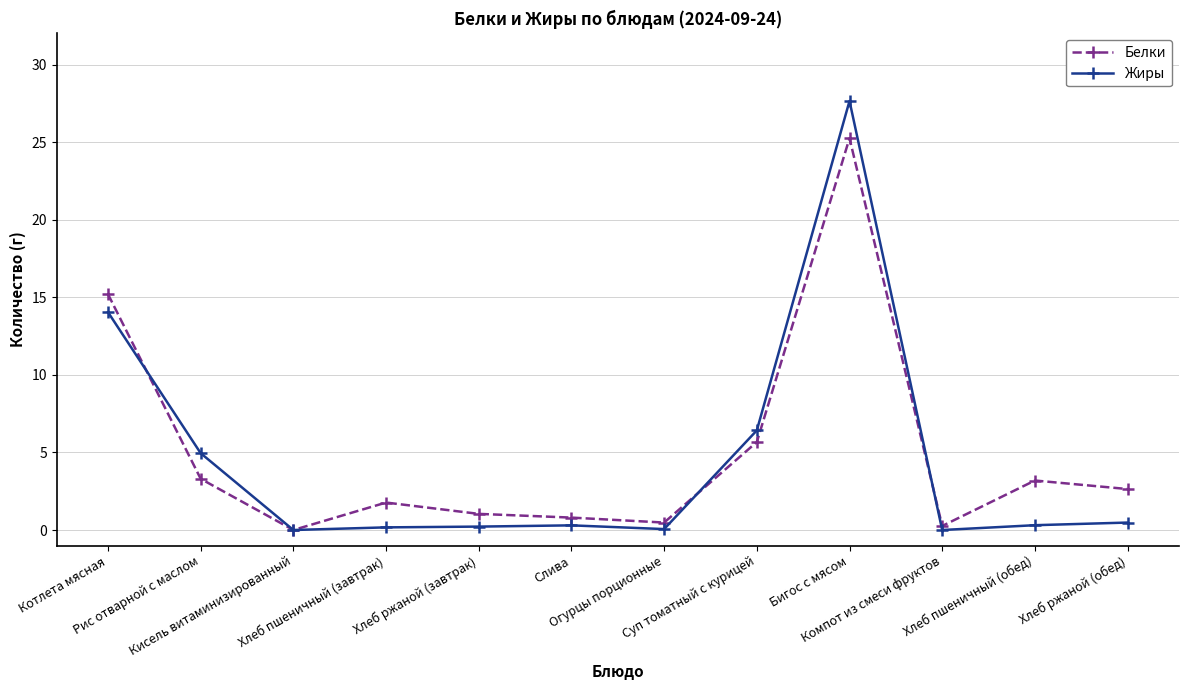

What is the difference between the second highest and minimum values in the Жиры series?

14.0